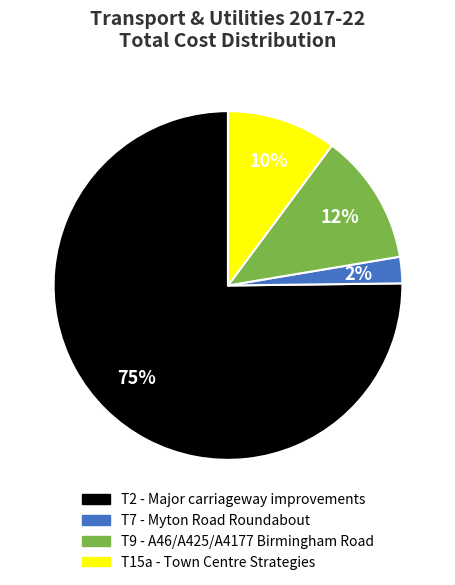

Count the number of slices in the pie.

4